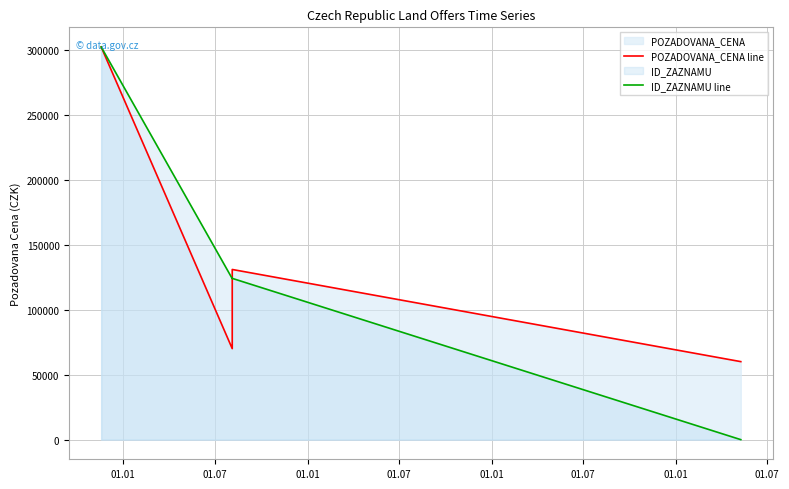

At which label does ID_ZAZNAMU line first exceed 124037?

01.01